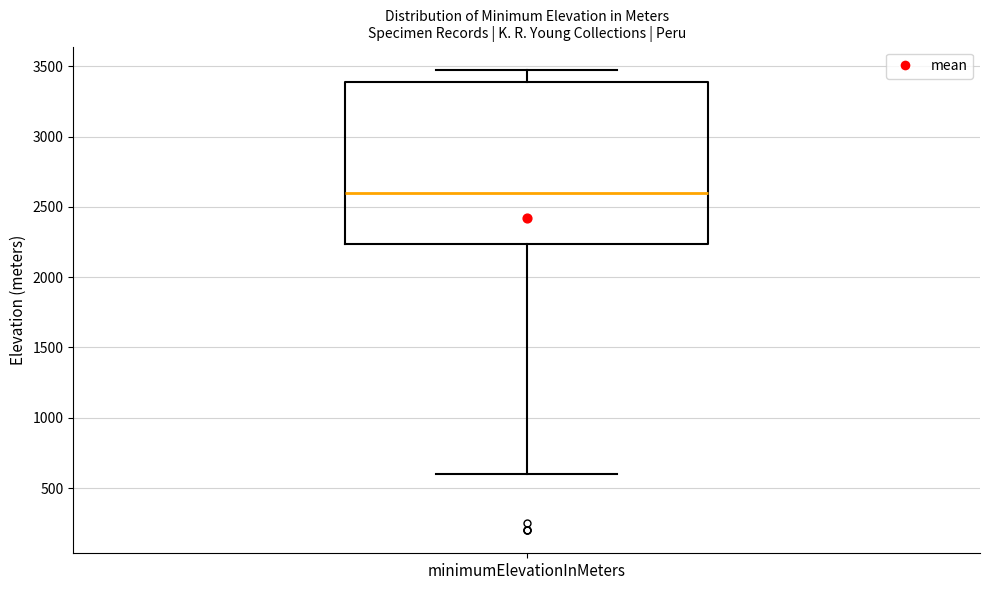

Transcribe this box plot: give where the median line is, the range the box spans, and where the two whiskers end, as read against the y-axis. The values are not printed on the chart, so give them approximately, as read against the axis.

median 2600, box 2250 to 3400, whiskers 600 to 3500